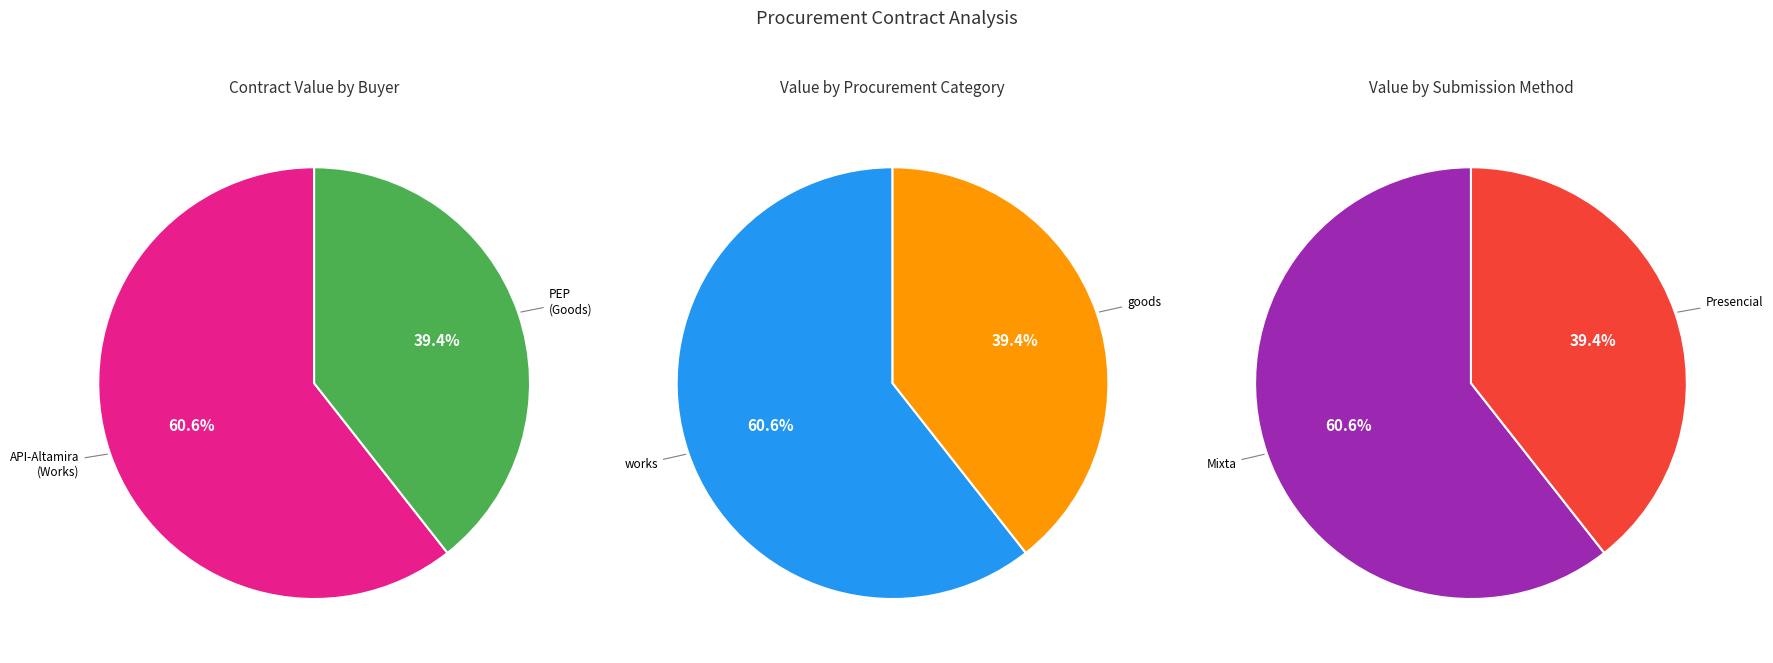

What is the change in value from Departamento de Concursos y Contratos (API-Altamira) to Adquisiciones (PEP)?

-481360.2